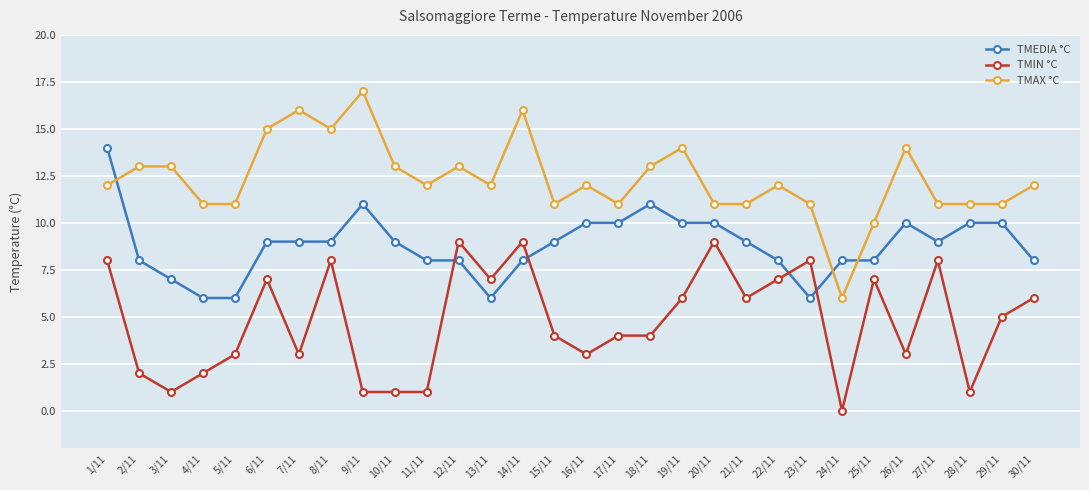

How many intersections are there between TMEDIA °C and TMAX °C?

3